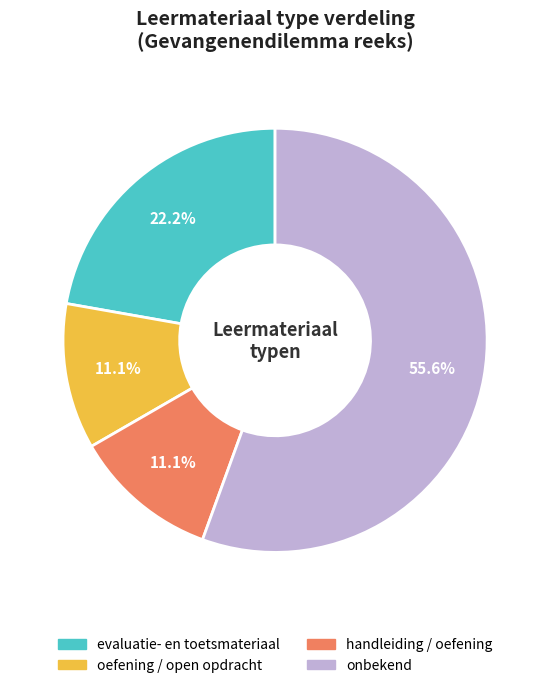

Does any single category account for the majority?

Yes